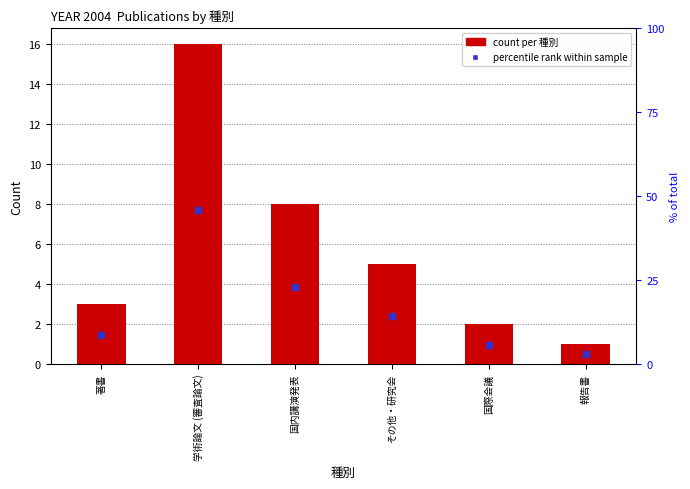

At how many categories does at least one series exceed 2?

6